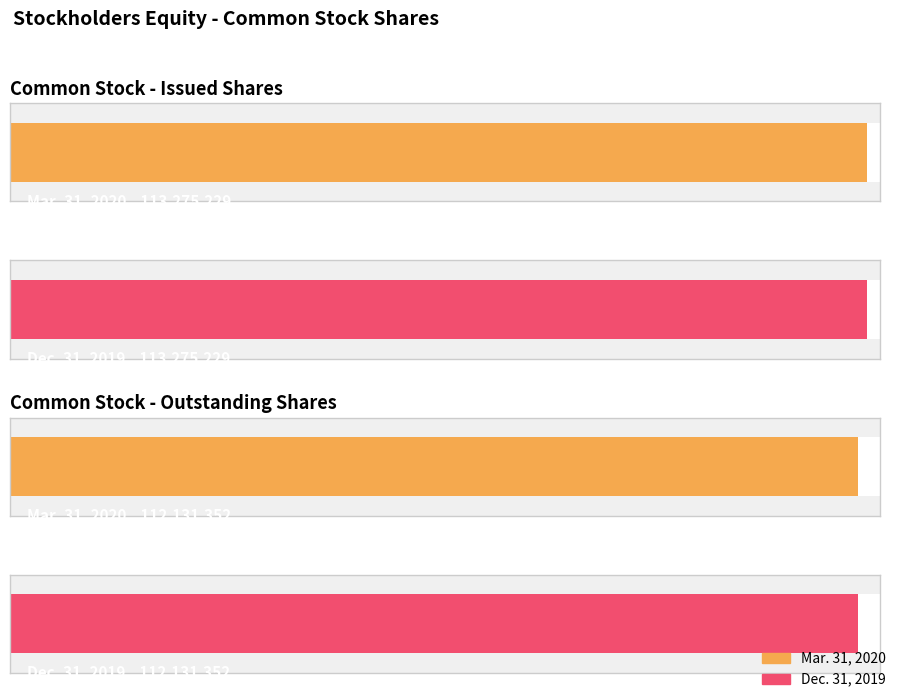

Is the value of Dec. 31, 2019 at Common stock, outstanding shares greater than the value of Mar. 31, 2020 at Common stock, issued shares?

No